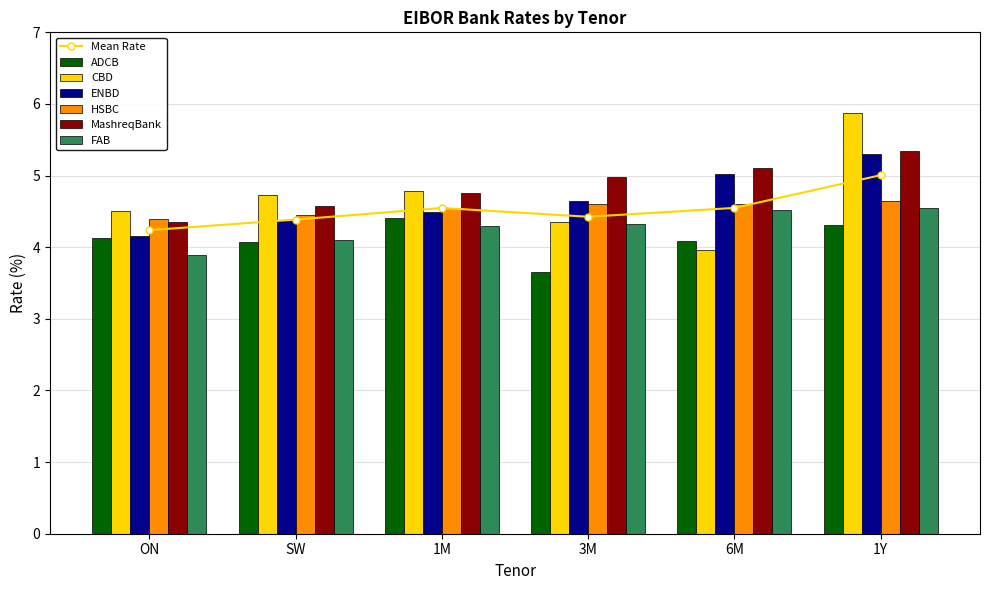

Which has a higher value, 1Y or 3M?

1Y